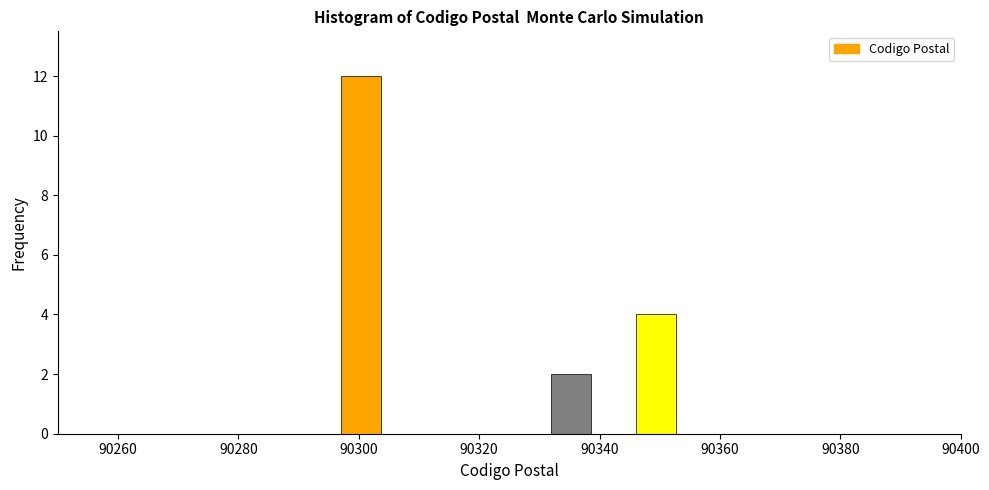

Around what value on the x-axis is the tallest bar? Give the approximate position of its centre, as read against the axis.

90300